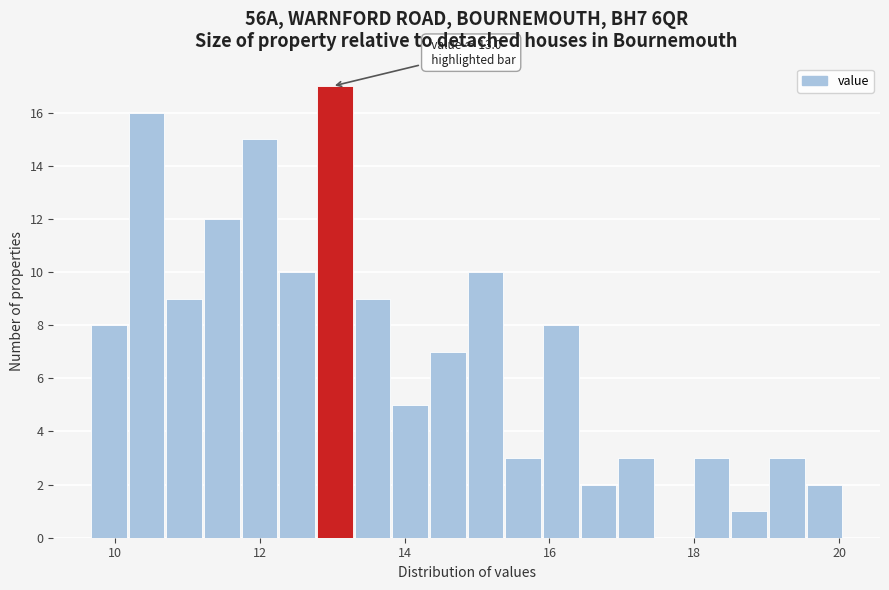

Read against the x-axis, roughly where is the centre of the tallest bar?

13.0